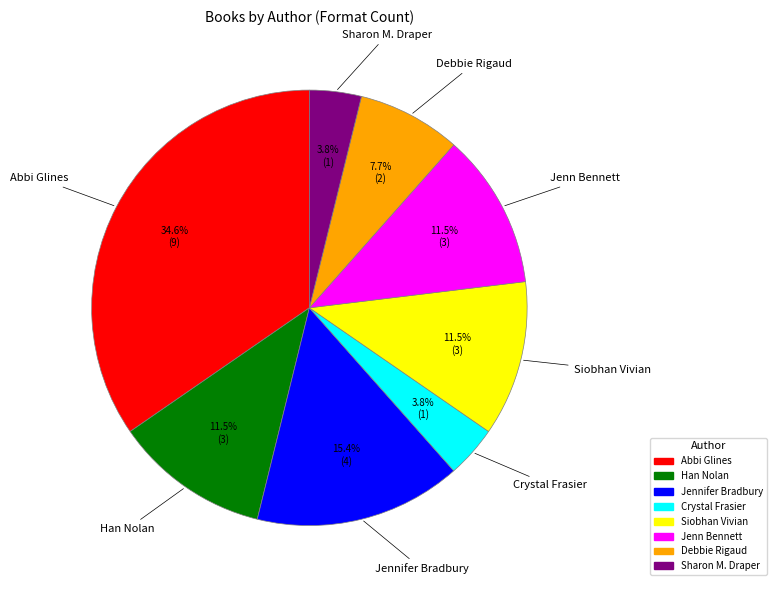

Does any single category account for the majority?

No